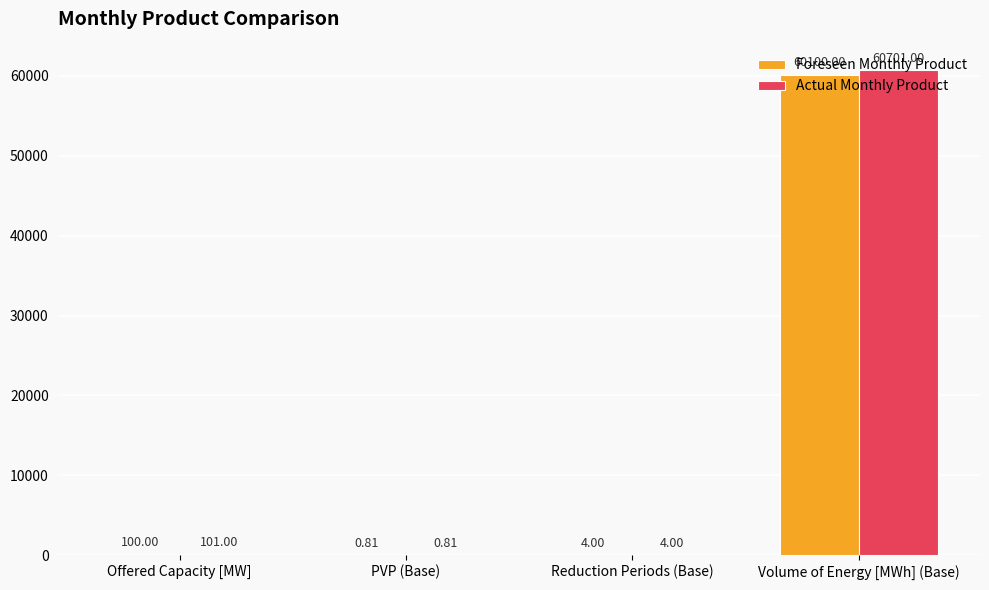

Which label corresponds to the largest value in the chart?

Volume of Energy [MWh] (Base)